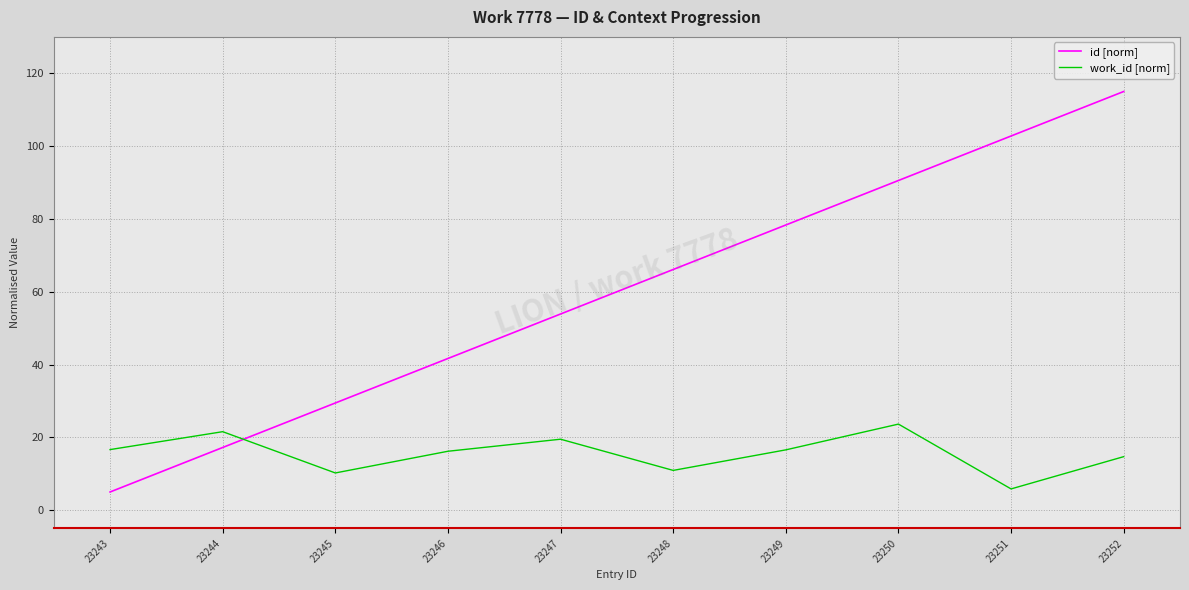

Is the value of id [norm] at 23245 greater than the value of work_id [norm] at 23245?

Yes